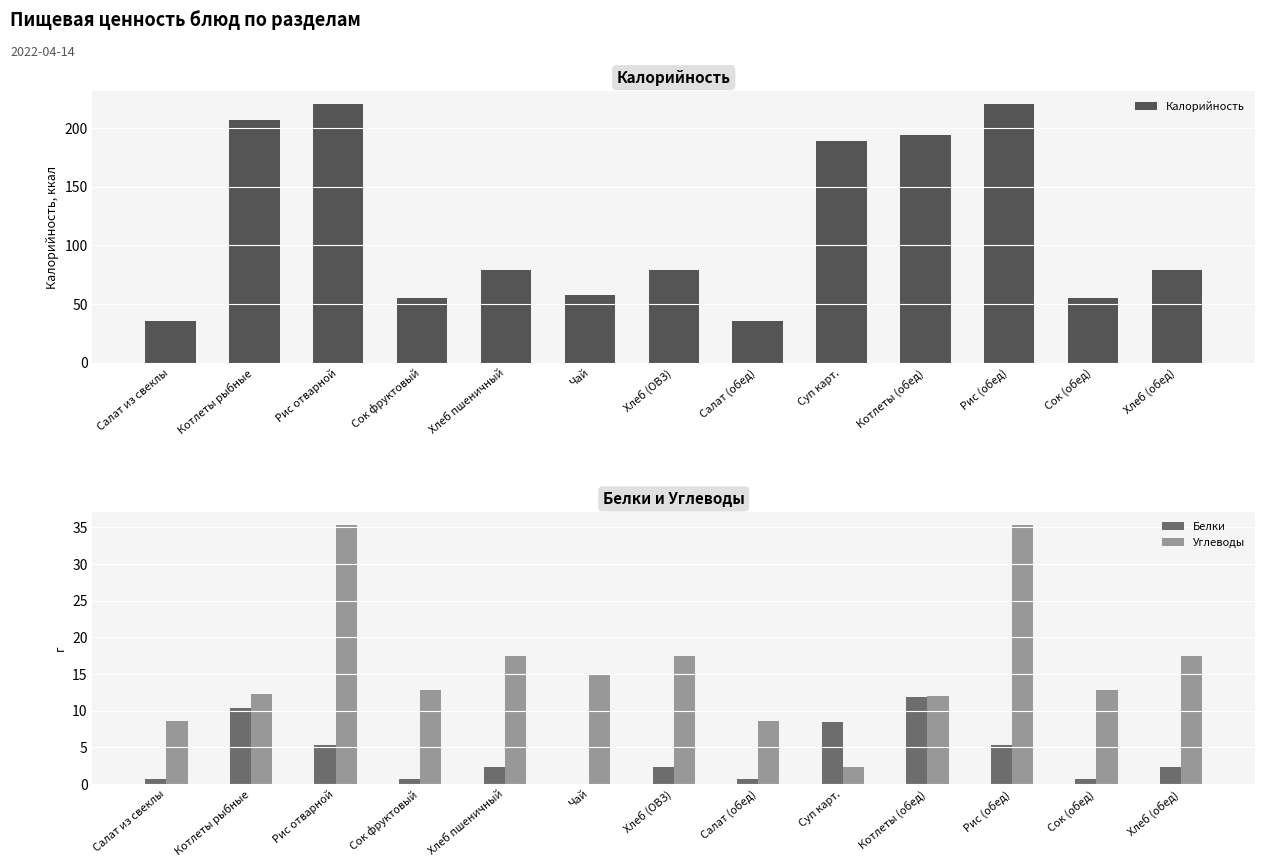

What is the sum of the Белки values at Рис (обед) and Суп карт.?

13.7